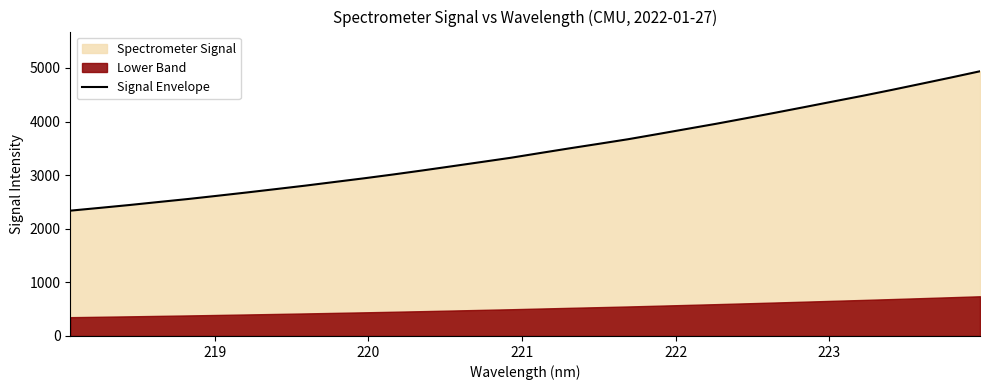

What is the value of the 28th point from the left?

4480.0